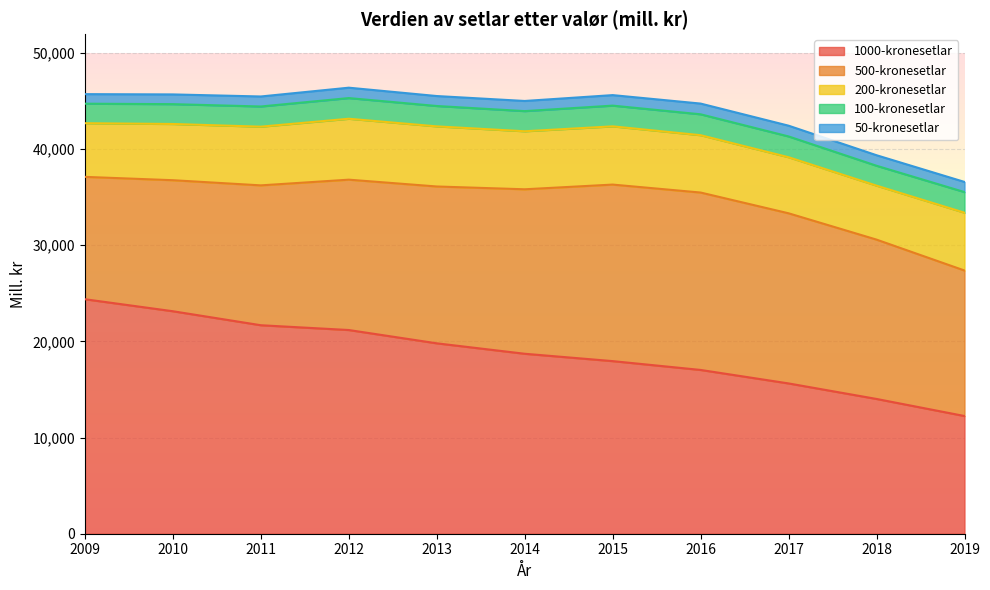

Reading right to left, what are all the values shown in this chart?

1000-kronesetlar: 2019=12238	2018=14013	2017=15627	2016=17029	2015=17947	2014=18712	2013=19798	2012=21180	2011=21678	2010=23134	2009=24382
500-kronesetlar: 2019=15129	2018=16567	2017=17689	2016=18445	2015=18355	2014=17101	2013=16306	2012=15633	2011=14542	2010=13623	2009=12722
200-kronesetlar: 2019=6010	2018=5612	2017=5830	2016=5963	2015=6056	2014=6033	2013=6251	2012=6335	2011=6103	2010=5846	2009=5580
100-kronesetlar: 2019=2145	2018=2067	2017=2161	2016=2172	2015=2154	2014=2096	2013=2118	2012=2149	2011=2099	2010=2062	2009=2029
50-kronesetlar: 2019=1056	2018=1095	2017=1119	2016=1116	2015=1093	2014=1054	2013=1036	2012=1080	2011=1041	2010=1012	2009=993